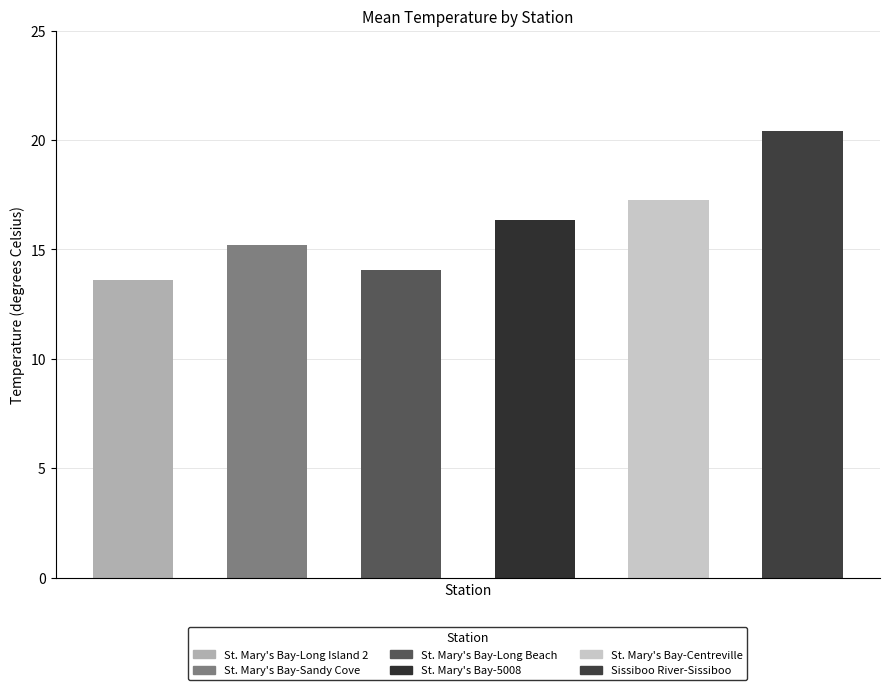

What is the average value of the St. Mary's Bay-Sandy Cove St. Mary's series?

15.2